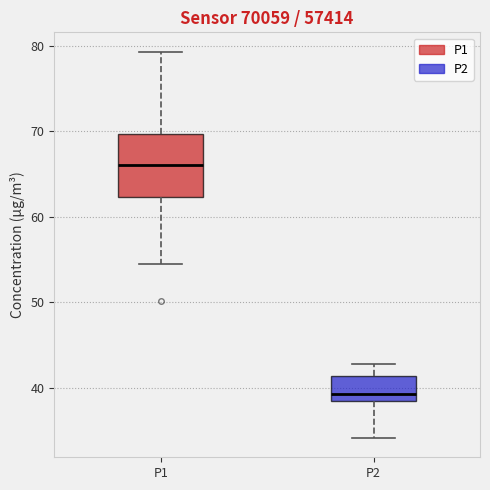

Where is the lower edge of the box for P1 on the y-axis? The values are not printed on the chart, so give them approximately, as read against the axis.

62